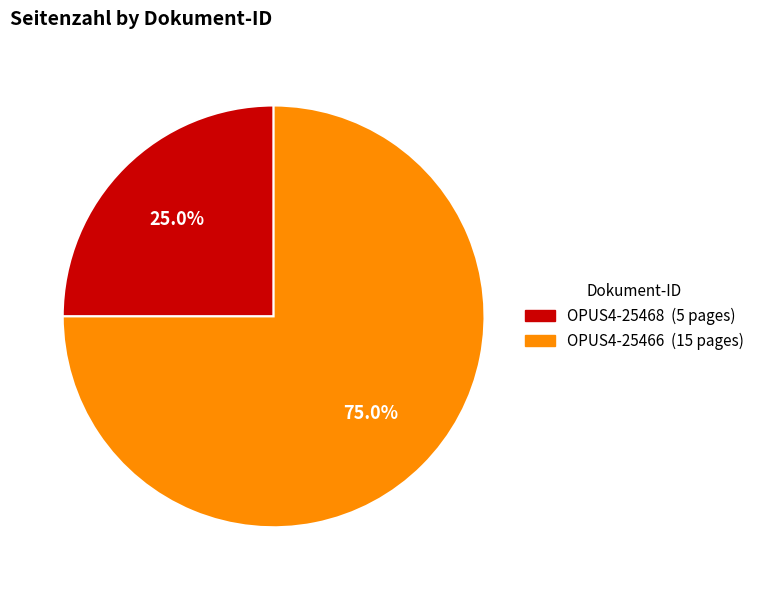

What is the largest slice in the pie chart?

OPUS4-25466